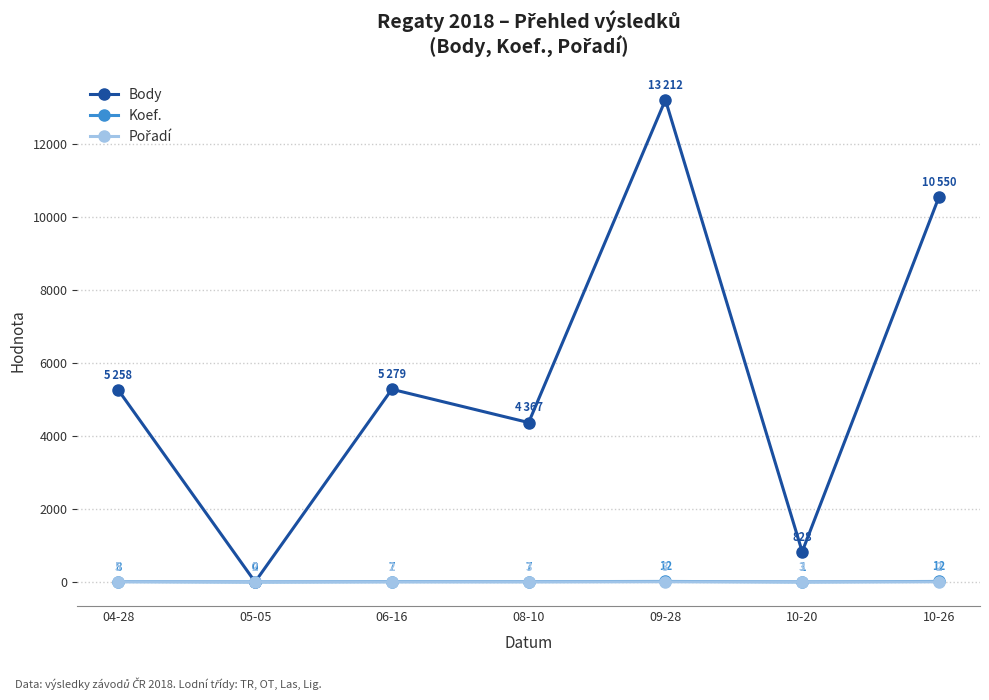

At which category does Body reach its first local peak?

06-16